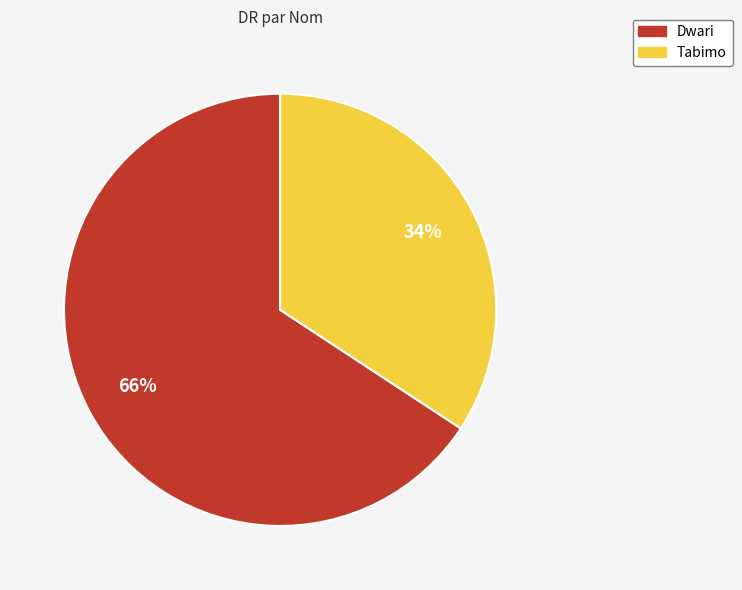

Is it true that Dwari is 66% of the pie?

True